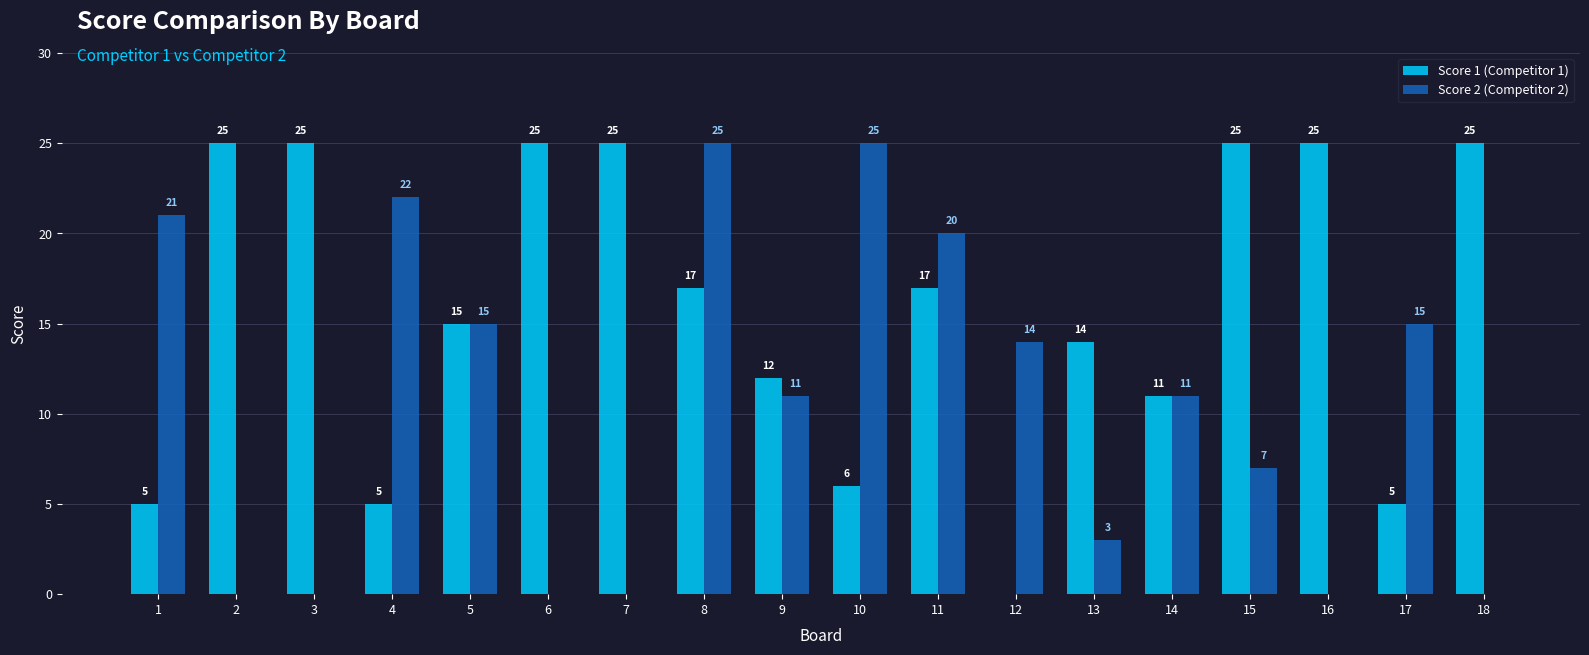

How many series are shown in this chart?

2